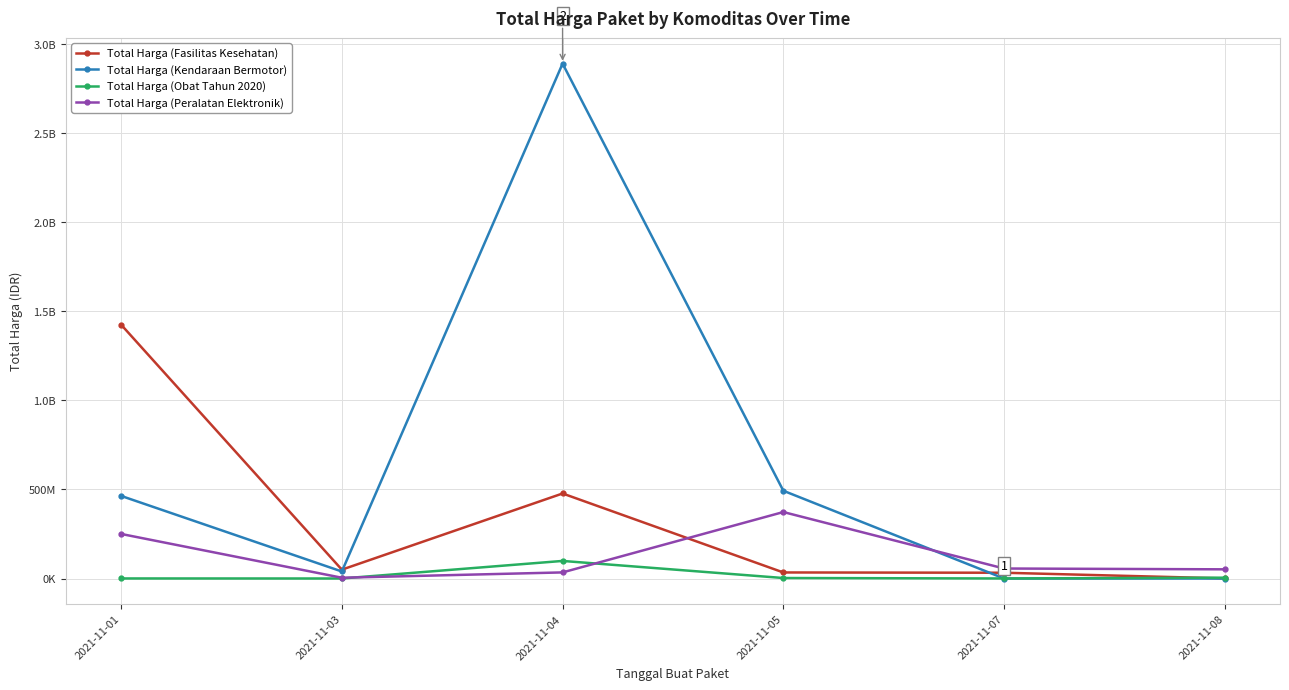

Which has a higher value, 2021-11-05 or 2021-11-03?

2021-11-03